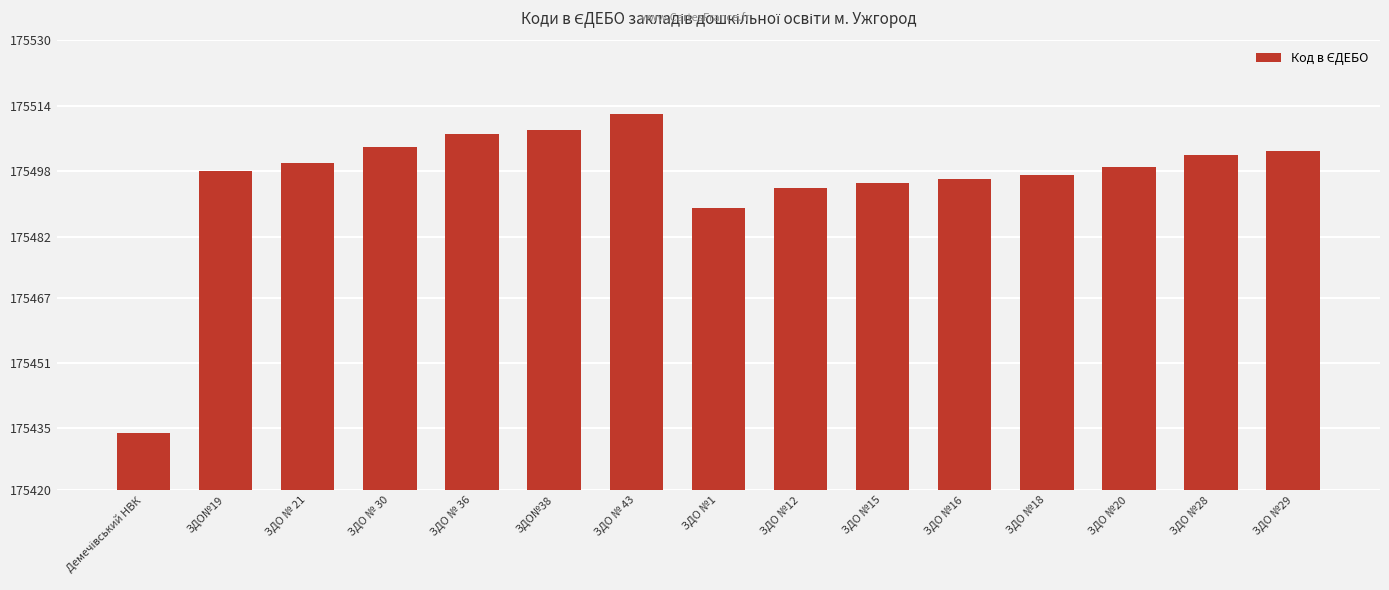

The value at ЗДО №16 is 37282. True or false?

False